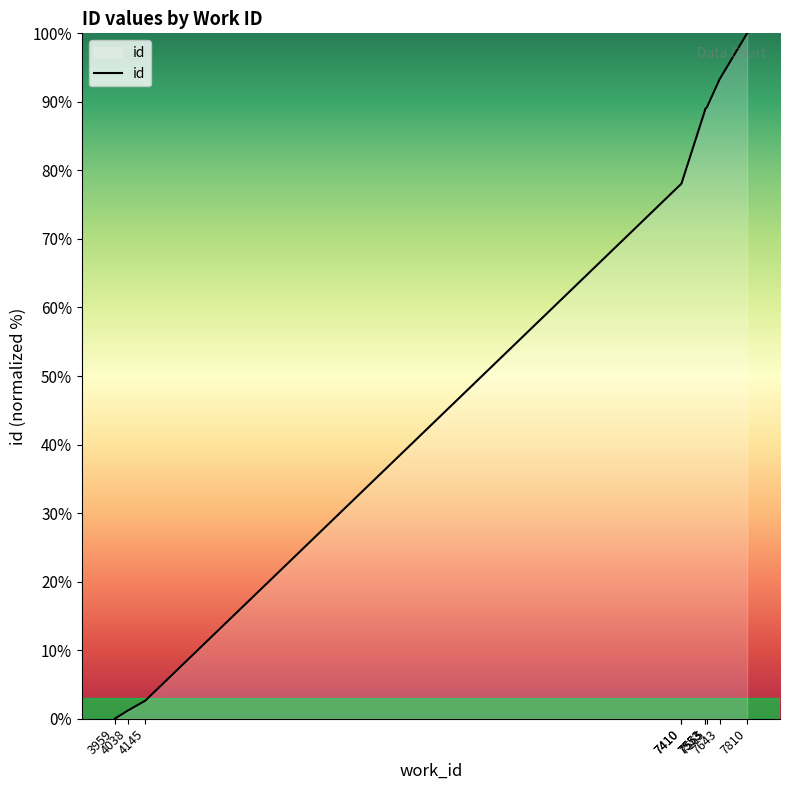

List the labels in order of value, smallest first.

3959, 4038, 4145, 7410, 7410, 7553, 7553, 7565, 7643, 7810